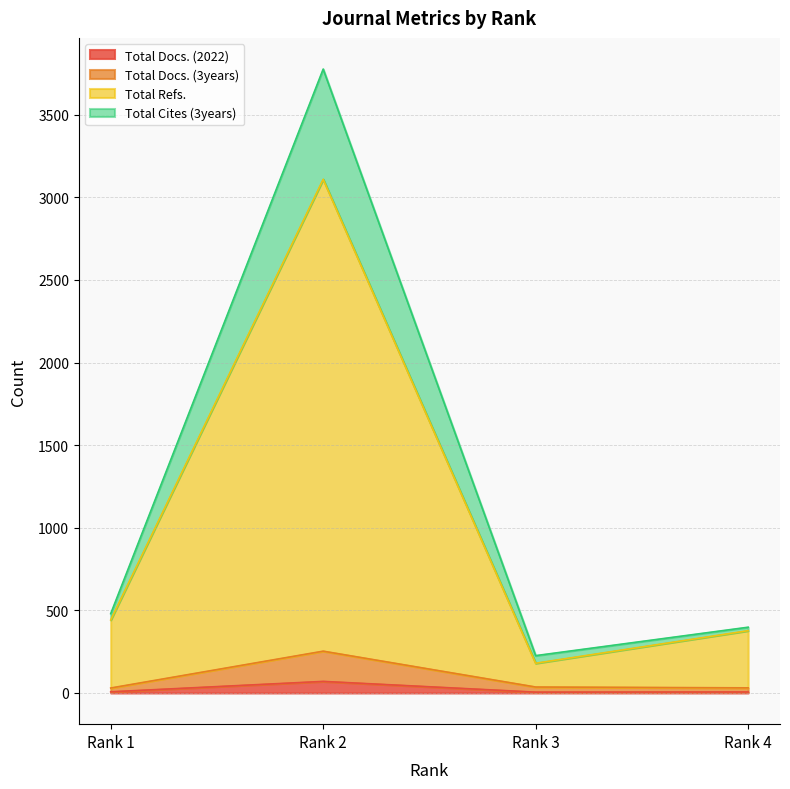

What is the sum of all Total Refs. values?

4108